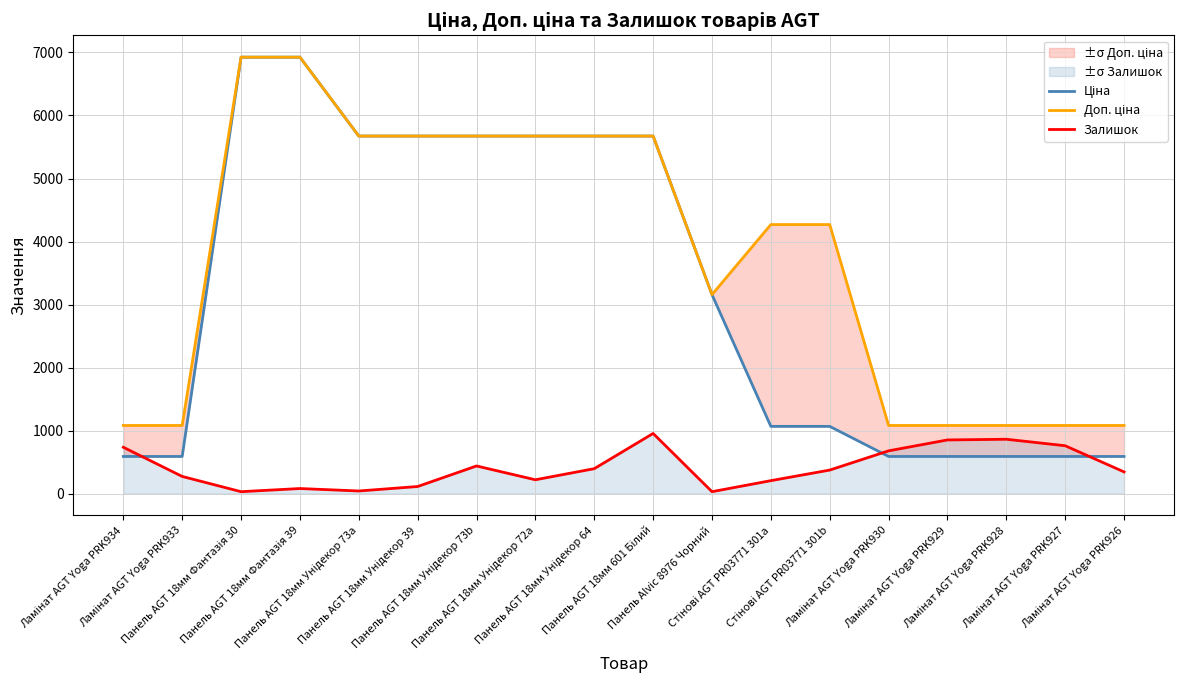

What is the approximate value of Ціна at Ламінат AGT Yoga PRK933?

589.9